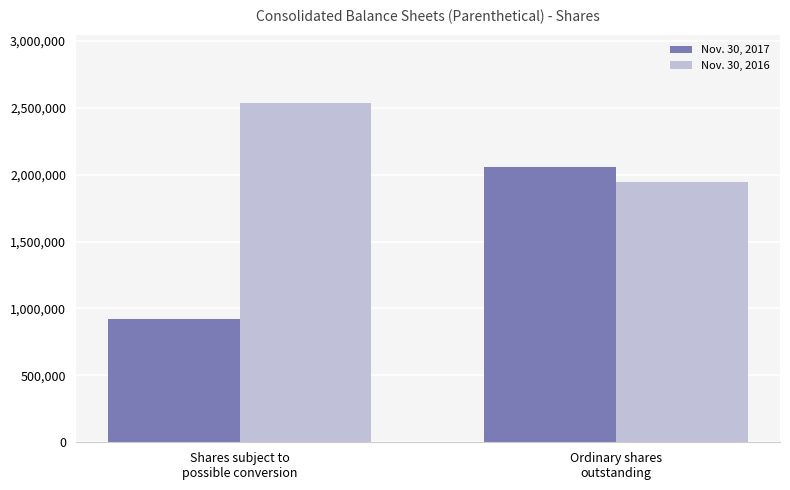

What is the sum of all Nov. 30, 2017 values?

2977631